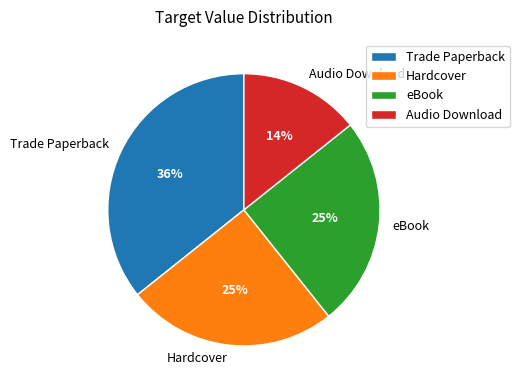

Which has a higher value, Trade Paperback or Audio Download?

Trade Paperback